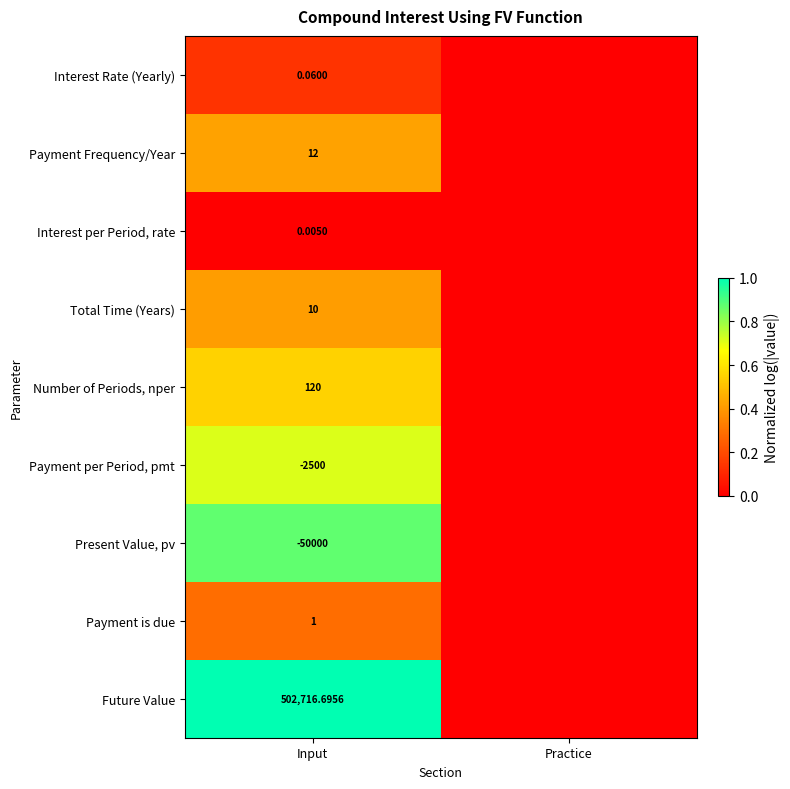

Rank the series at Input from lowest to highest value.

Present Value, pv, Payment per Period, pmt, Interest per Period, rate, Interest Rate (Yearly), Payment is due, Total Time (Years), Payment Frequency/Year, Number of Periods, nper, Future Value